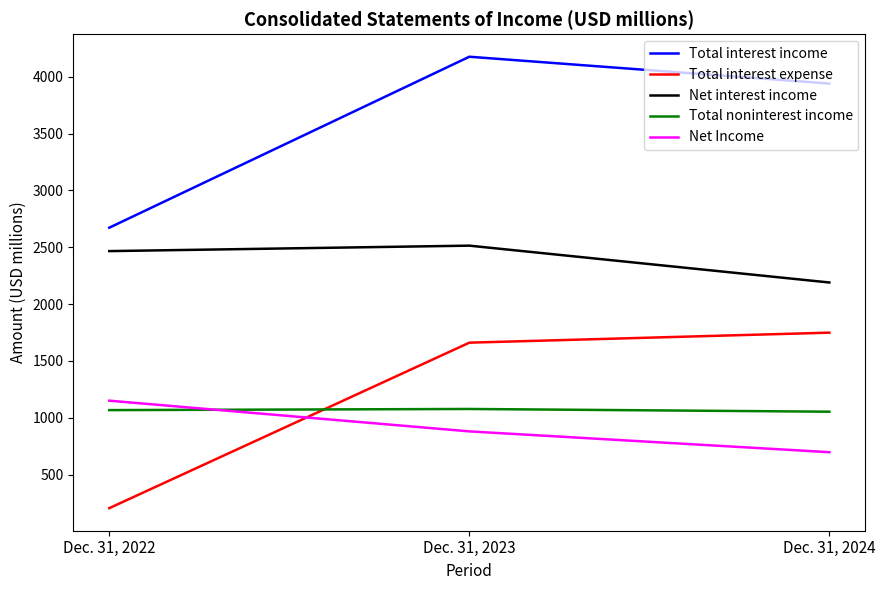

What is the difference between the maximum and minimum values in the Total interest expense series?

1543